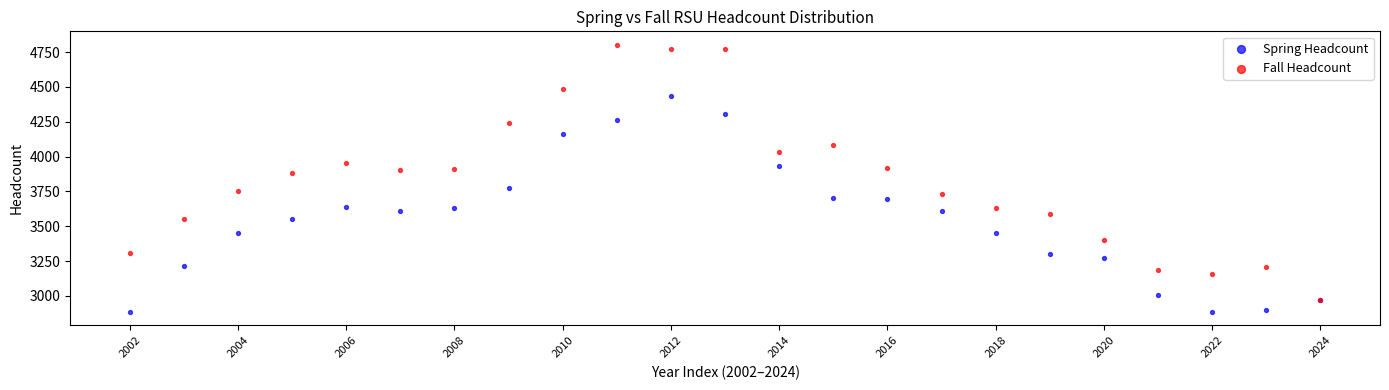

Which series has the widest spread of Y values?

Fall Headcount